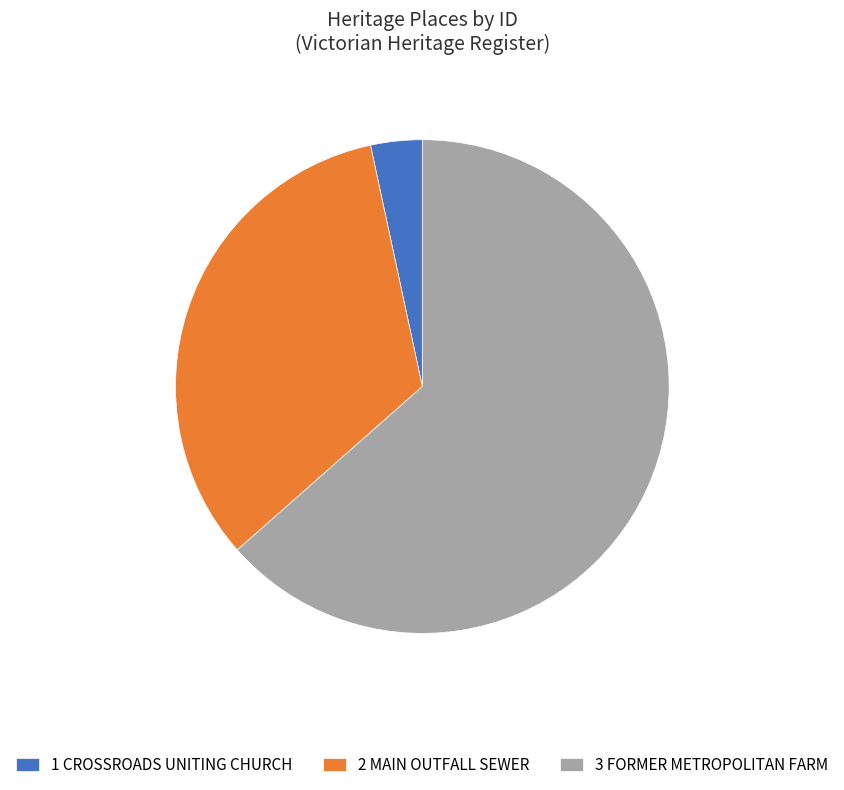

Do 1 CROSSROADS UNITING CHURCH and 2 MAIN OUTFALL SEWER together represent more than half of the pie?

No